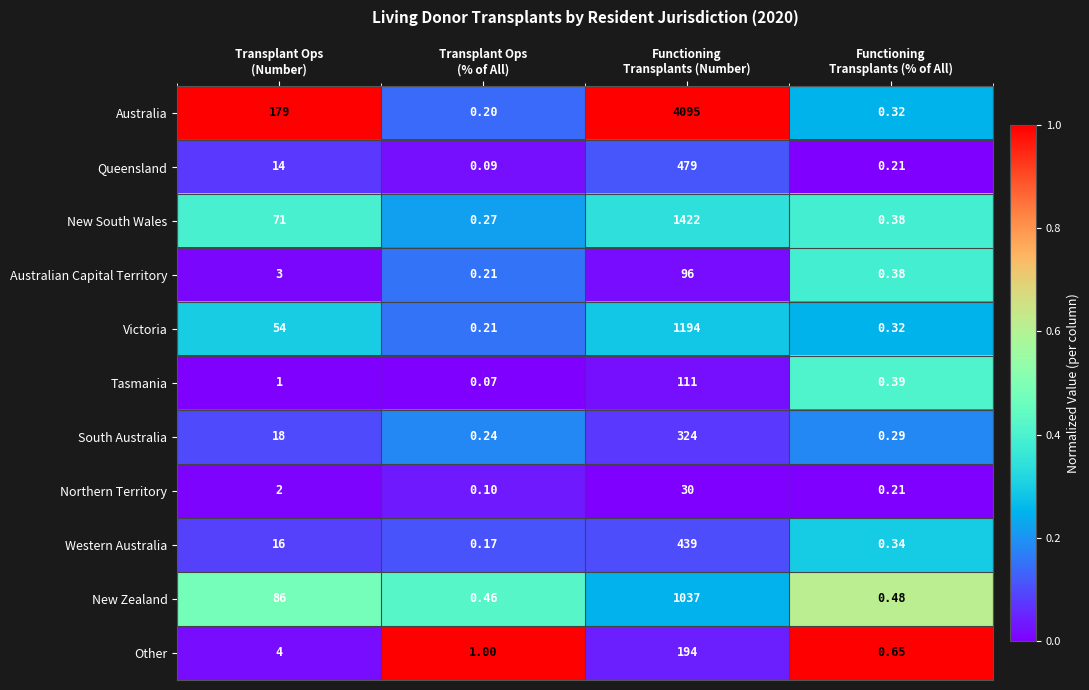

Which series has the largest range (max minus min)?

Australia